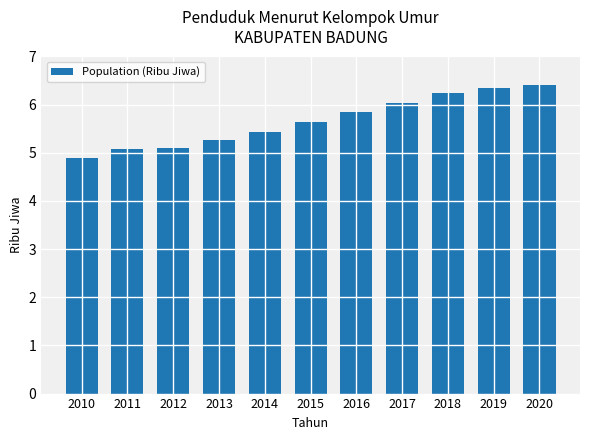

At which label does the data first exceed 5?

2011